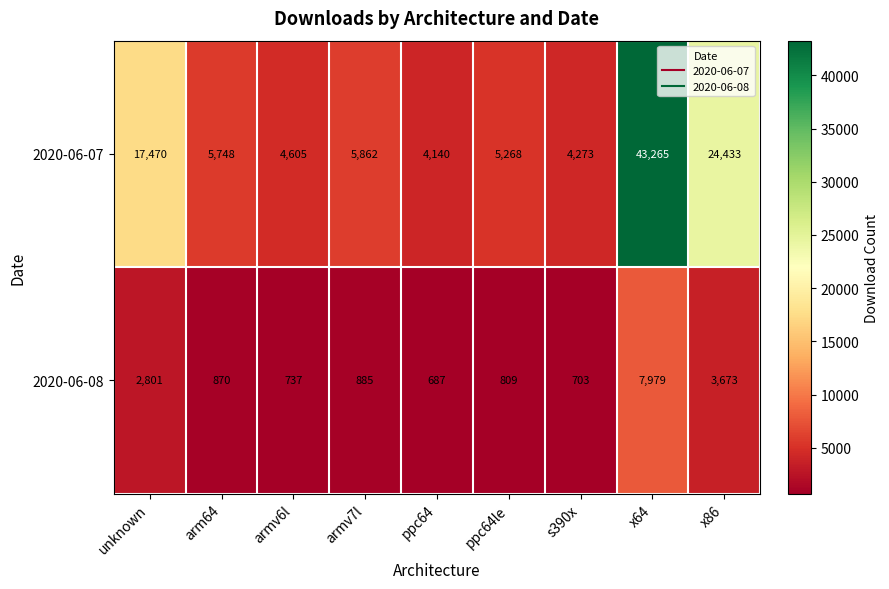

At how many categories does at least one series exceed 4537?

7